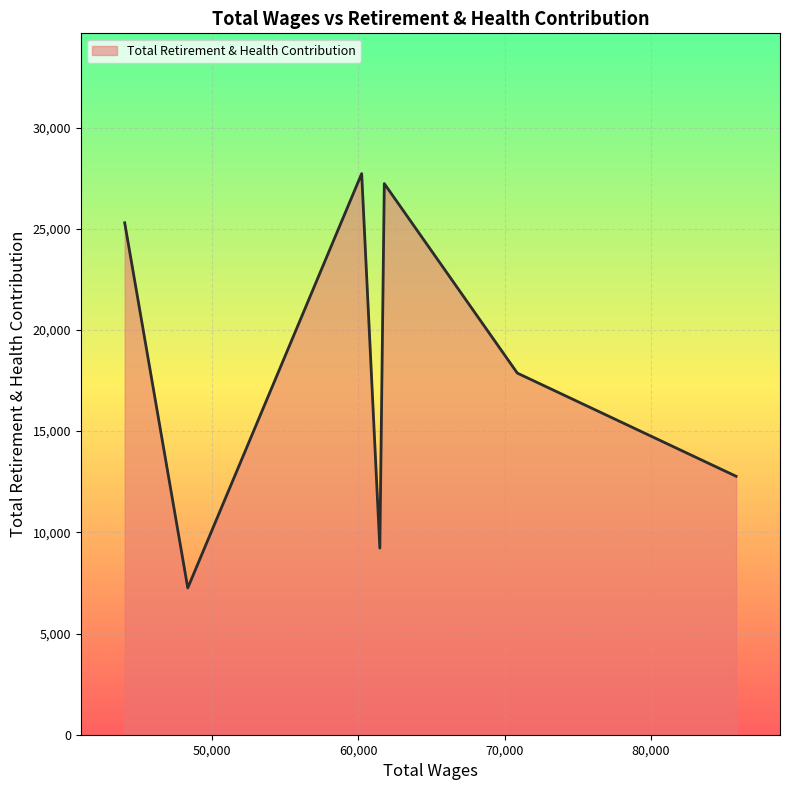

What is the greatest value displayed?

27722